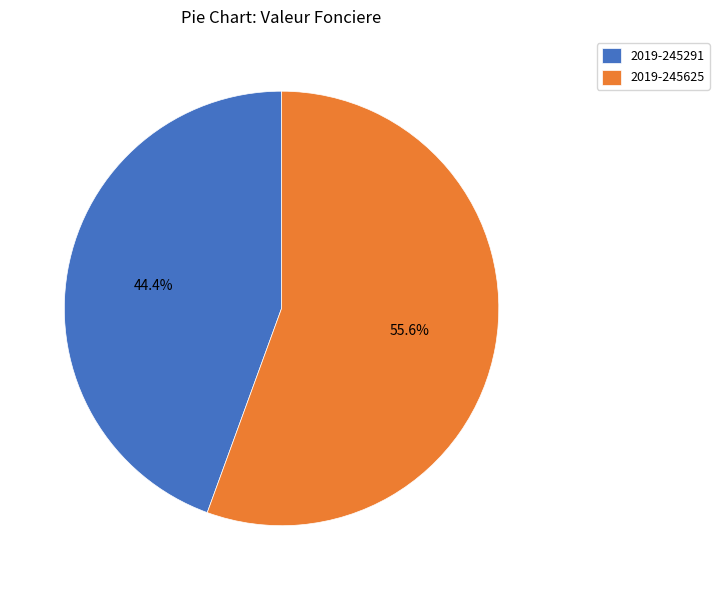

Combined, do 2019-245291 and 2019-245625 account for over 50%?

Yes